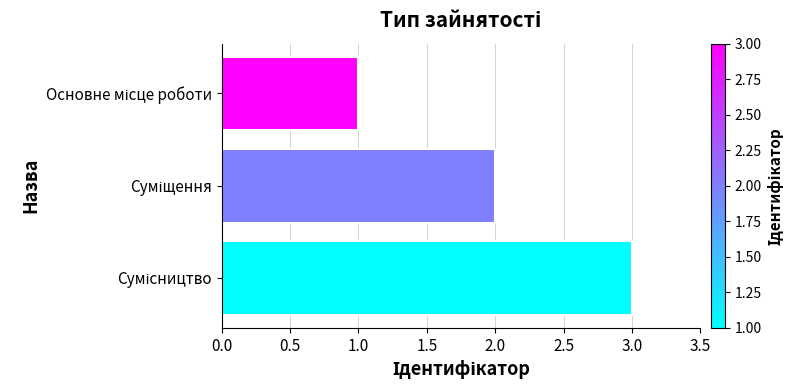

What is the sum of all values?

6